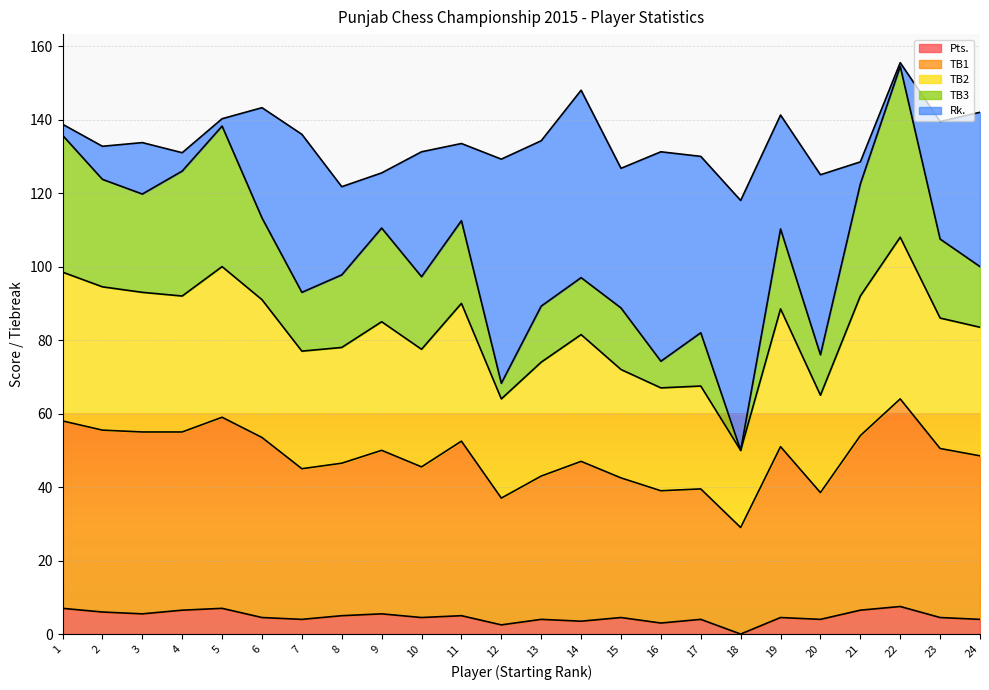

True or false: Pts. has a value of 4.5 at 19.

True